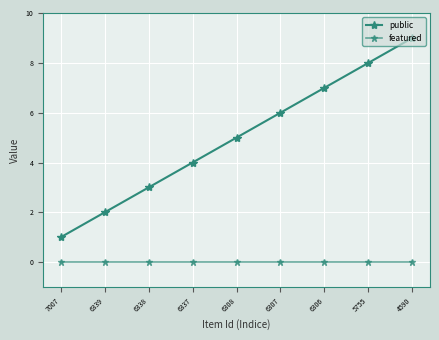

Count the number of data series in this chart.

2